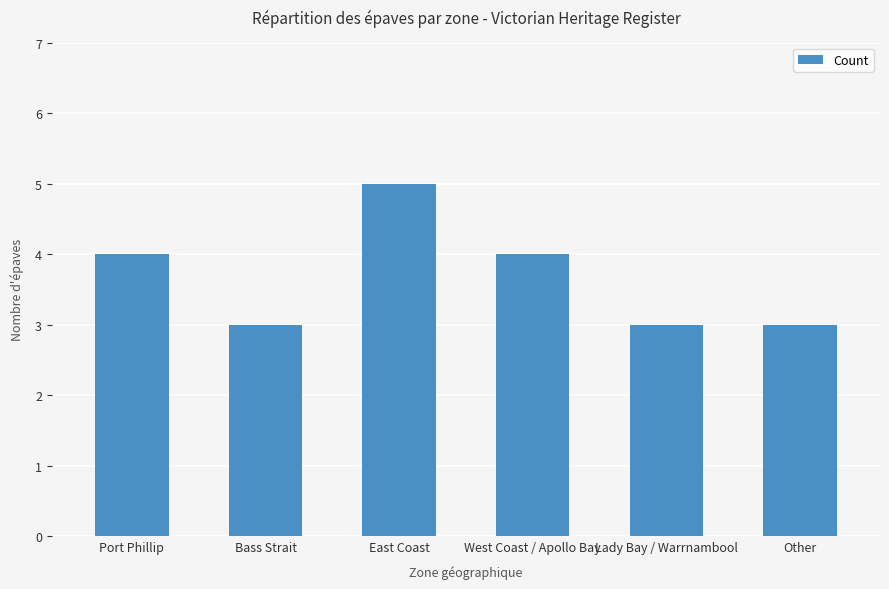

What is the maximum value shown in the chart?

5